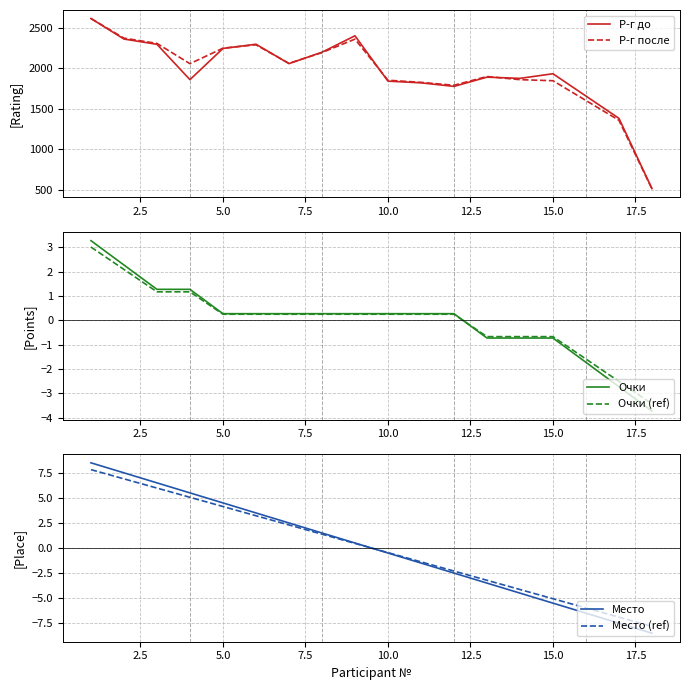

Does the chart have visible grid lines?

Yes